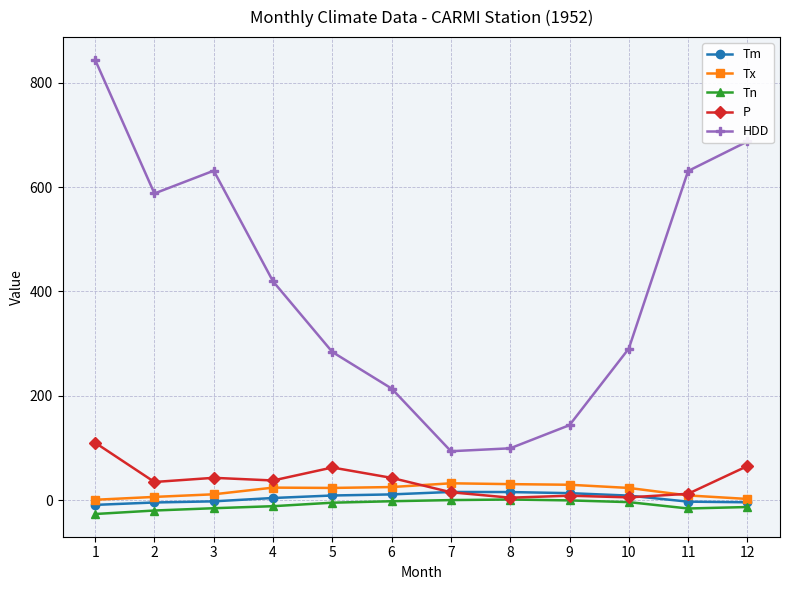

What is the spread (max minus min) of values at 4?

431.1